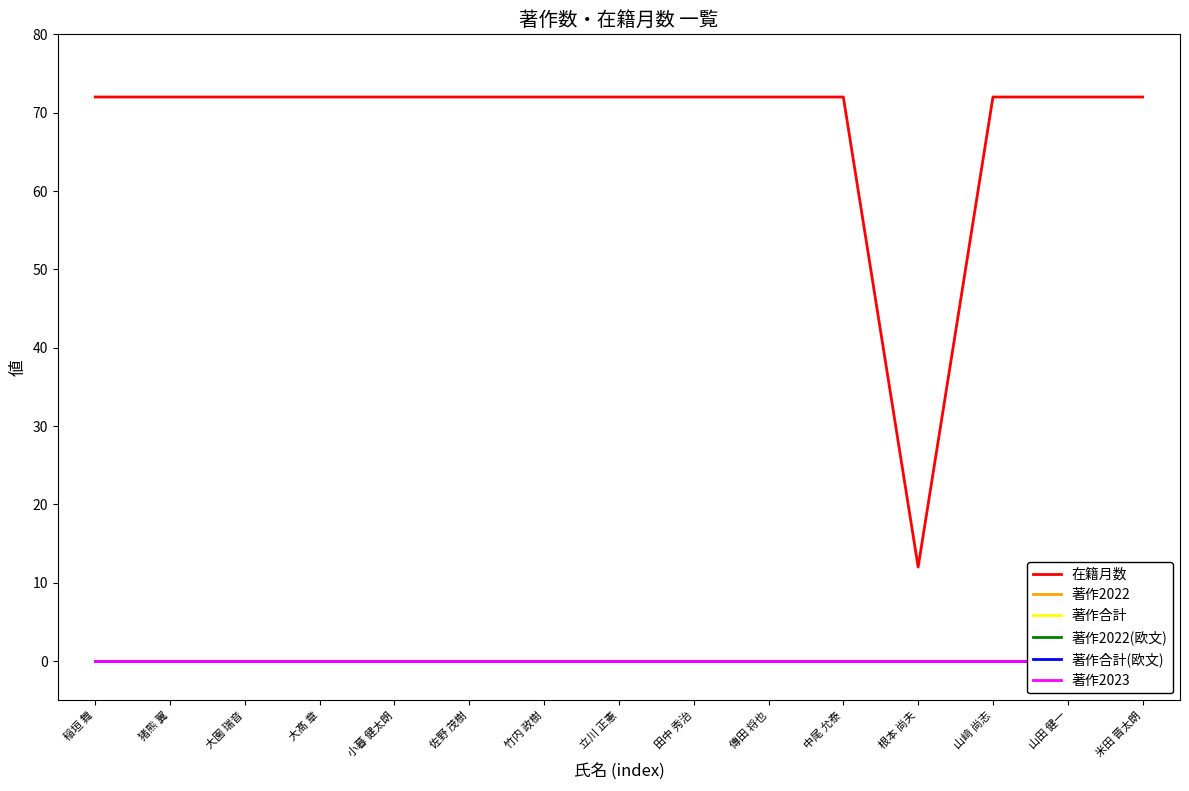

Reading left to right, transcribe all the data shown in this chart.

在籍月数: 稲垣 舞=72	猪熊 翼=72	大園 瑞音=72	大髙 章=72	小暮 健太朗=72	佐野 茂樹=72	竹内 政樹=72	立川 正憲=72	田中 秀治=72	傳田 将也=72	中尾 允泰=72	根本 尚夫=12	山﨑 尚志=72	山田 健一=72	米田 晋太朗=72
著作2022: 稲垣 舞=0	猪熊 翼=0	大園 瑞音=0	大髙 章=0	小暮 健太朗=0	佐野 茂樹=0	竹内 政樹=0	立川 正憲=0	田中 秀治=0	傳田 将也=0	中尾 允泰=0	根本 尚夫=0	山﨑 尚志=0	山田 健一=0	米田 晋太朗=0
著作合計: 稲垣 舞=0	猪熊 翼=0	大園 瑞音=0	大髙 章=0	小暮 健太朗=0	佐野 茂樹=0	竹内 政樹=0	立川 正憲=0	田中 秀治=0	傳田 将也=0	中尾 允泰=0	根本 尚夫=0	山﨑 尚志=0	山田 健一=0	米田 晋太朗=0
著作2022(欧文): 稲垣 舞=0	猪熊 翼=0	大園 瑞音=0	大髙 章=0	小暮 健太朗=0	佐野 茂樹=0	竹内 政樹=0	立川 正憲=0	田中 秀治=0	傳田 将也=0	中尾 允泰=0	根本 尚夫=0	山﨑 尚志=0	山田 健一=0	米田 晋太朗=0
著作合計(欧文): 稲垣 舞=0	猪熊 翼=0	大園 瑞音=0	大髙 章=0	小暮 健太朗=0	佐野 茂樹=0	竹内 政樹=0	立川 正憲=0	田中 秀治=0	傳田 将也=0	中尾 允泰=0	根本 尚夫=0	山﨑 尚志=0	山田 健一=0	米田 晋太朗=0
著作2023: 稲垣 舞=0	猪熊 翼=0	大園 瑞音=0	大髙 章=0	小暮 健太朗=0	佐野 茂樹=0	竹内 政樹=0	立川 正憲=0	田中 秀治=0	傳田 将也=0	中尾 允泰=0	根本 尚夫=0	山﨑 尚志=0	山田 健一=0	米田 晋太朗=0